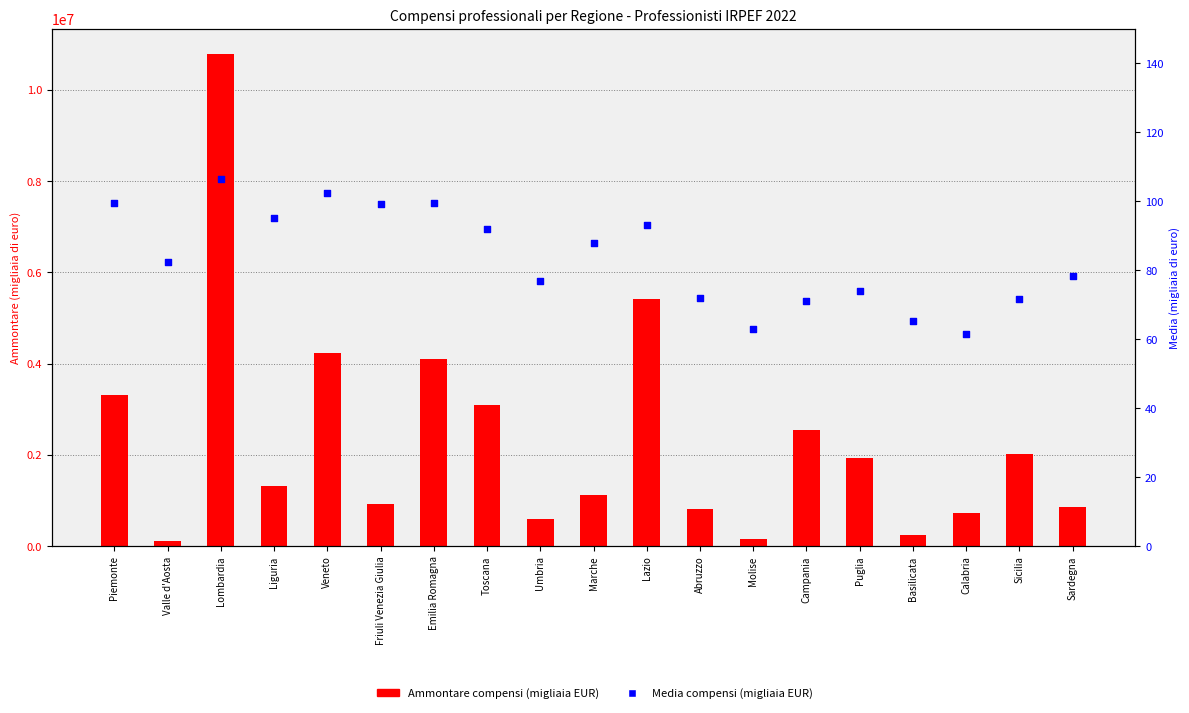

Which series has the largest total across all categories?

Ammontare compensi (migliaia EUR)